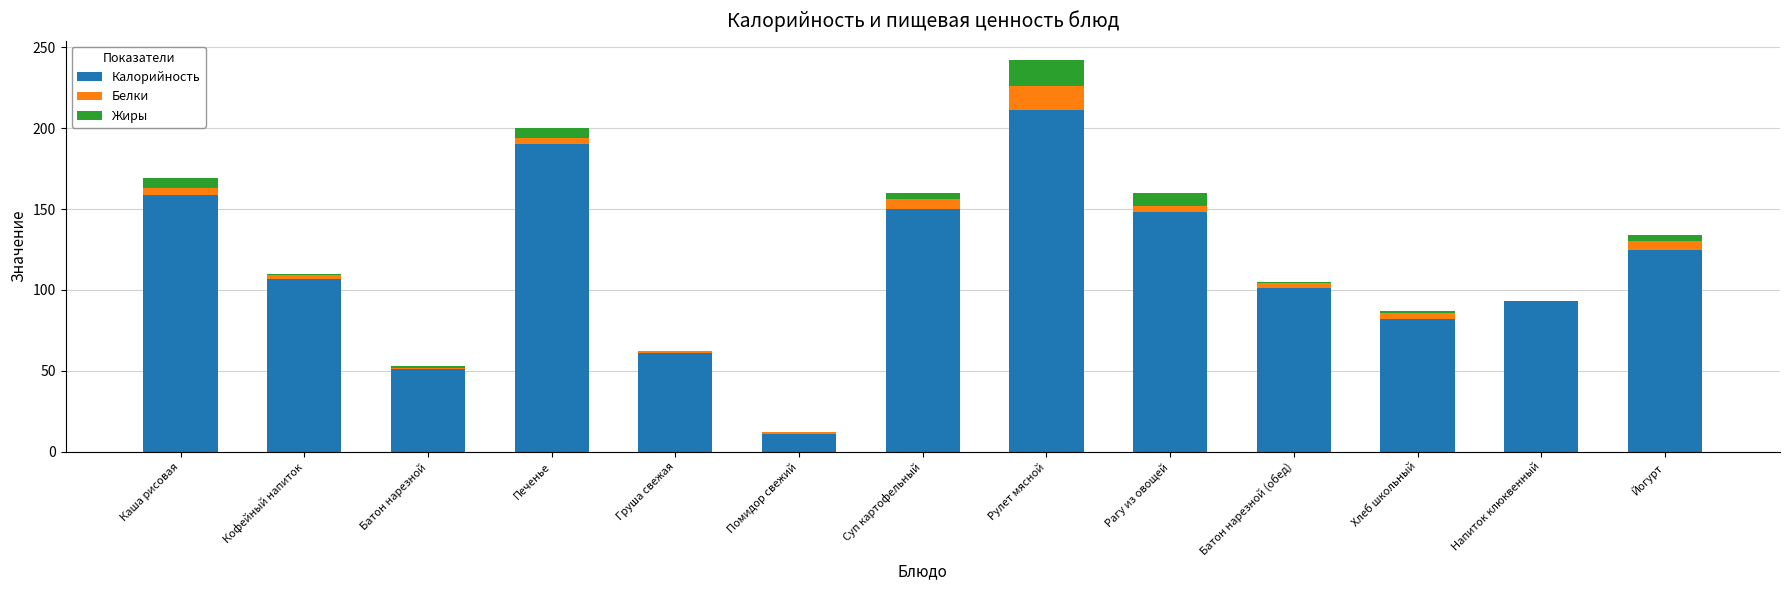

The value of Калорийность at Йогурт is 125. True or false?

True